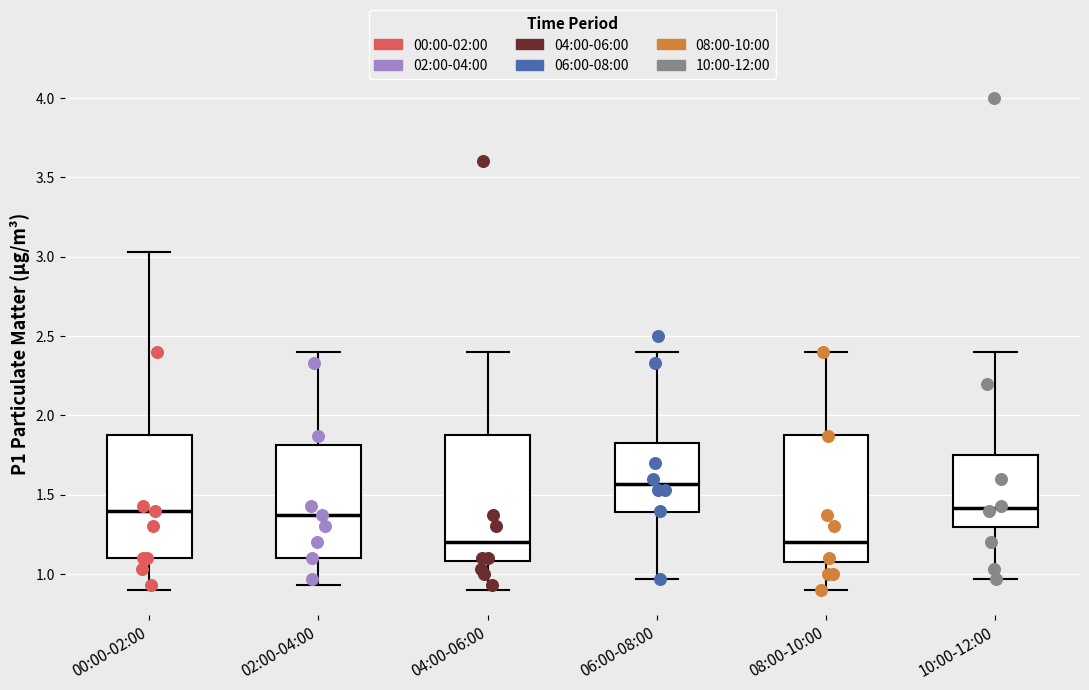

Reading left to right, transcribe this box plot: for each box, give where its median line is, the range the box spans, and where its two whiskers end, as read against the y-axis. The values are not printed on the chart, so give them approximately, as read against the axis.

00:00-02:00: median 1.40, box 1.10 to 1.90, whiskers 0.90 to 3.05
02:00-04:00: median 1.35, box 1.10 to 1.80, whiskers 0.95 to 2.40
04:00-06:00: median 1.20, box 1.10 to 1.90, whiskers 0.90 to 2.40
06:00-08:00: median 1.55, box 1.40 to 1.85, whiskers 0.95 to 2.40
08:00-10:00: median 1.20, box 1.10 to 1.90, whiskers 0.90 to 2.40
10:00-12:00: median 1.40, box 1.30 to 1.75, whiskers 0.95 to 2.40